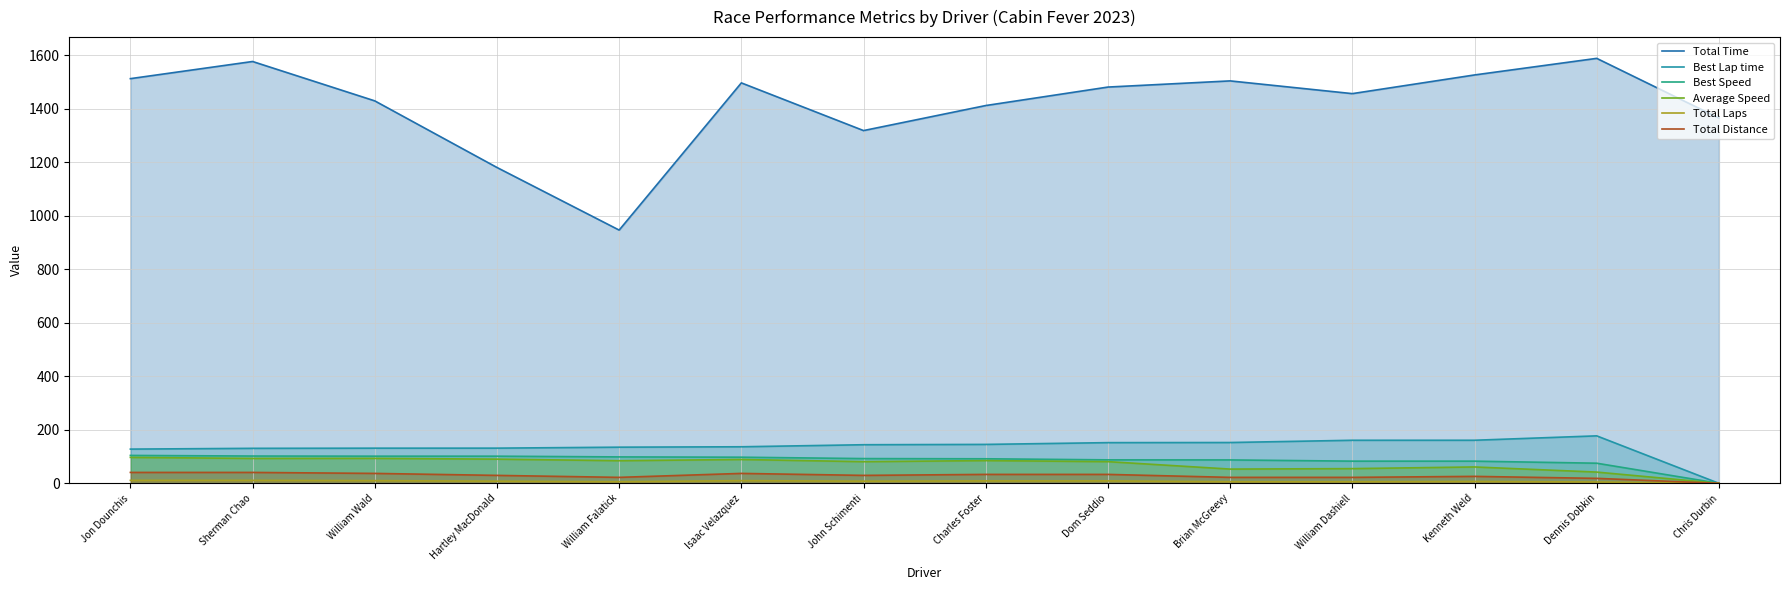

True or false: Average Speed and Total Distance cross at least once.

False